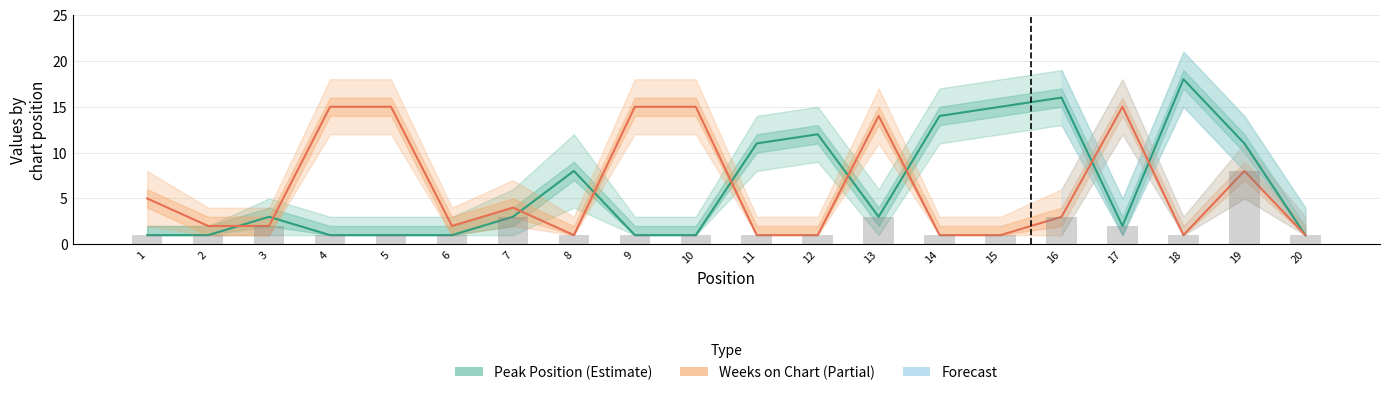

Reading right to left, what are all the values shown in this chart?

Peak Position: 20=1	19=11	18=18	17=2	16=16	15=15	14=14	13=3	12=12	11=11	10=1	9=1	8=8	7=3	6=1	5=1	4=1	3=3	2=1	1=1
Weeks on Chart: 20=1	19=8	18=1	17=15	16=3	15=1	14=1	13=14	12=1	11=1	10=15	9=15	8=1	7=4	6=2	5=15	4=15	3=2	2=2	1=5